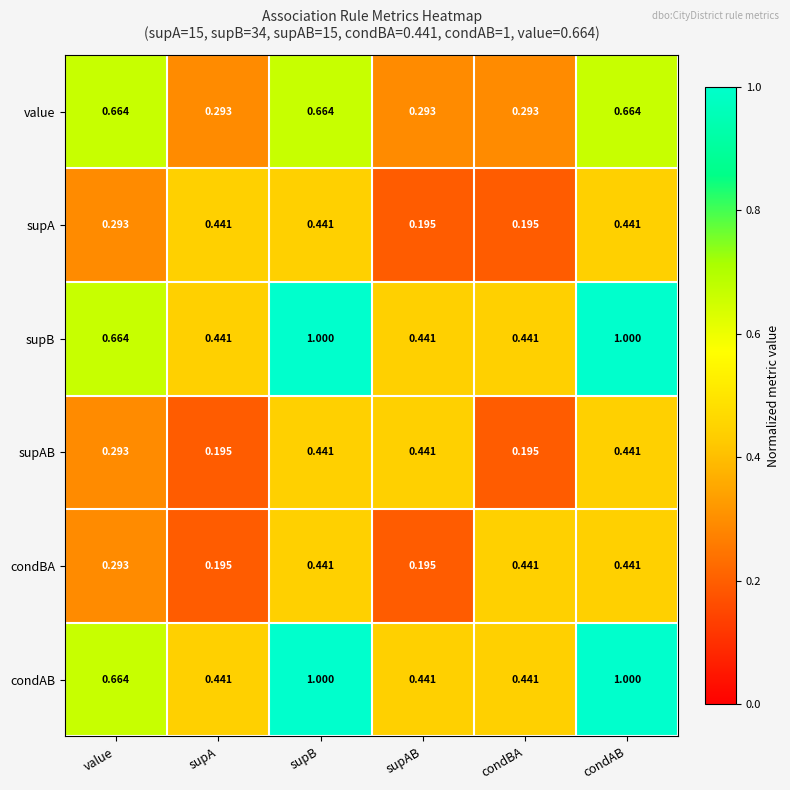

Is the value of value at supB greater than the value of condAB at supAB?

Yes